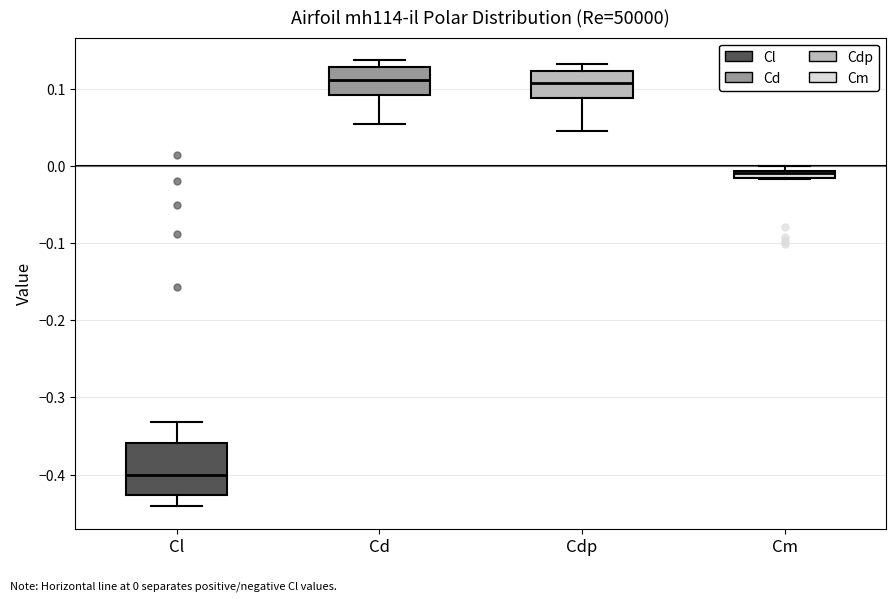

Comparing the boxes themselves (not the whiskers), which one is the tallest?

Cl